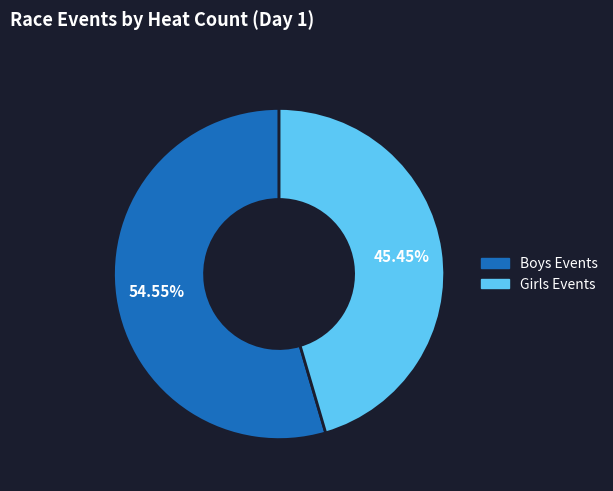

Is there a majority slice in this chart?

Yes